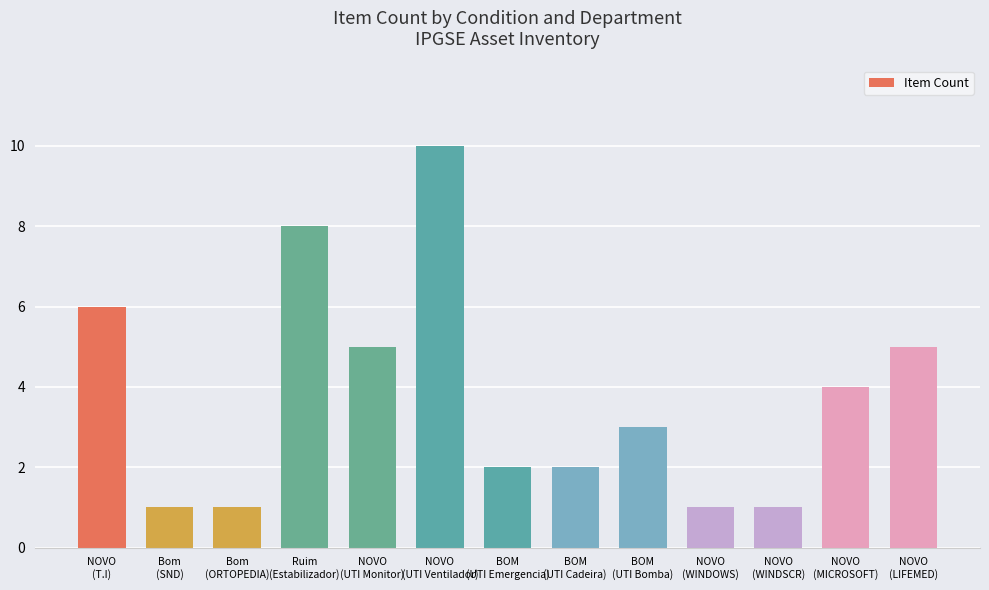

What is the sum of all values?

49